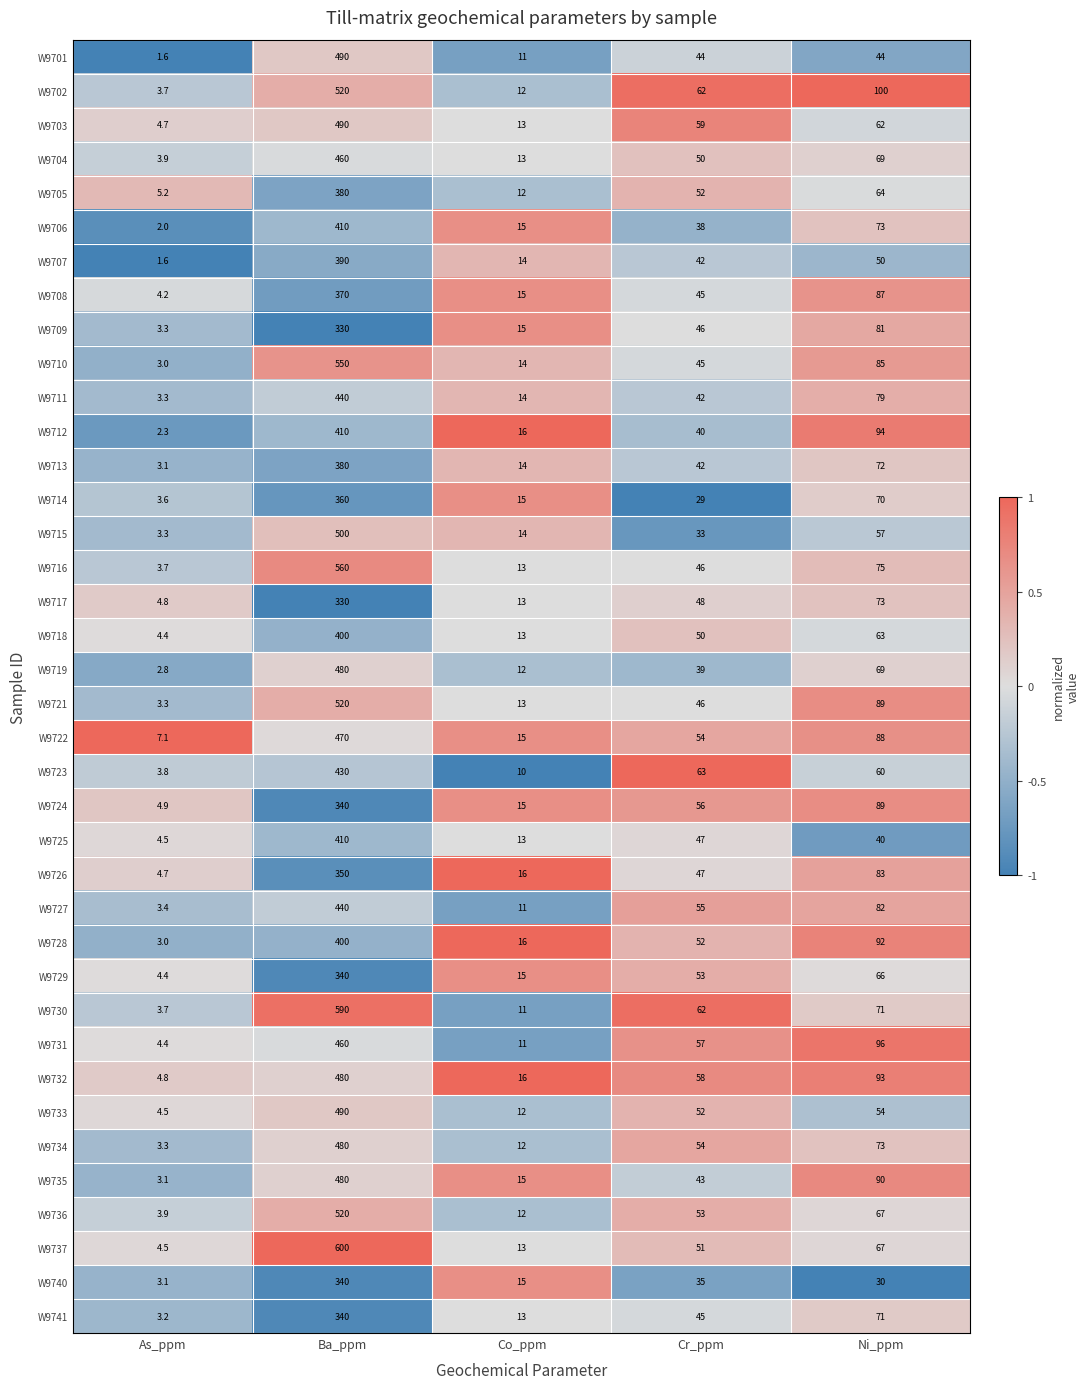

List the labels in order of W9728 value, largest first.

Ba_ppm, Ni_ppm, Cr_ppm, Co_ppm, As_ppm